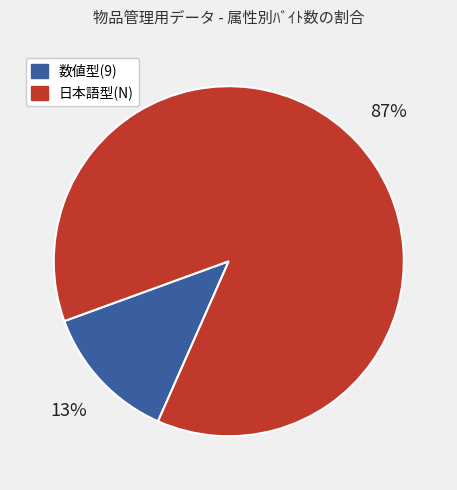

Is there a majority slice in this chart?

Yes